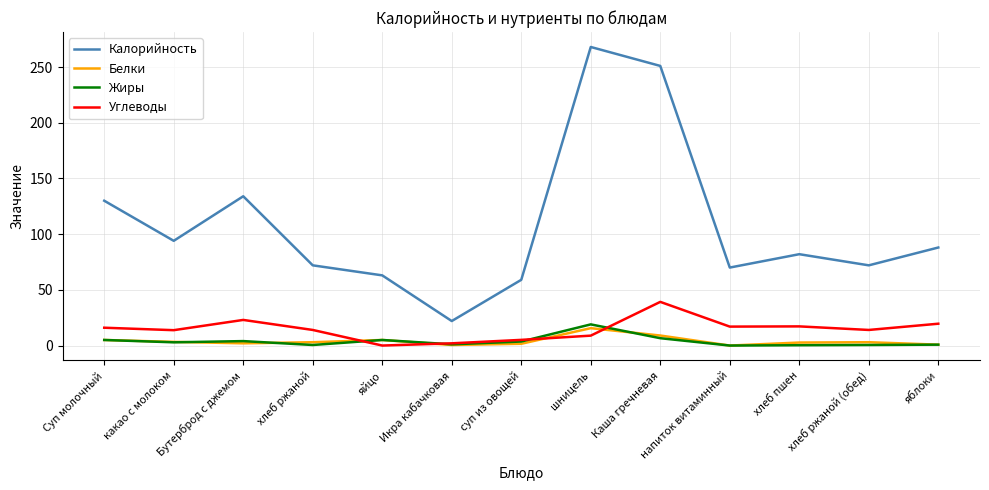

What is the difference between the Жиры values at яблоки and суп из овощей?

2.8